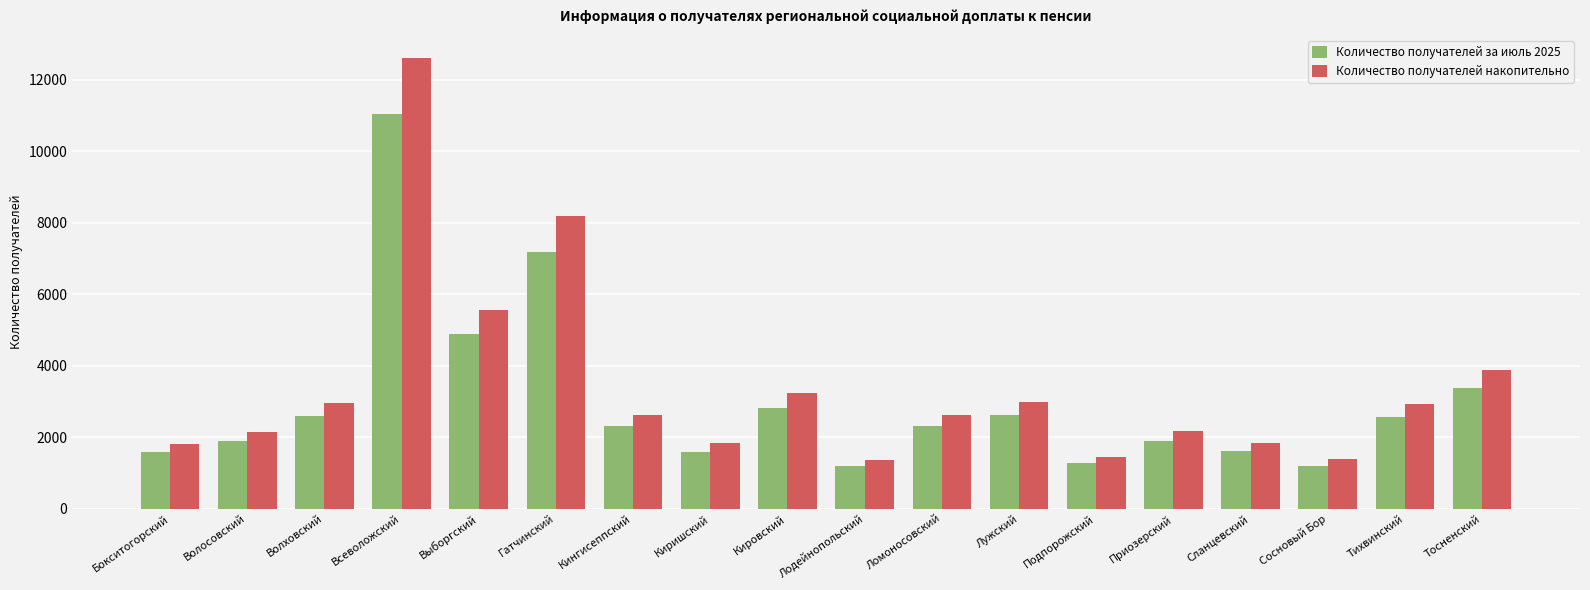

What is the label of the 16th bar from the right?

Волховский